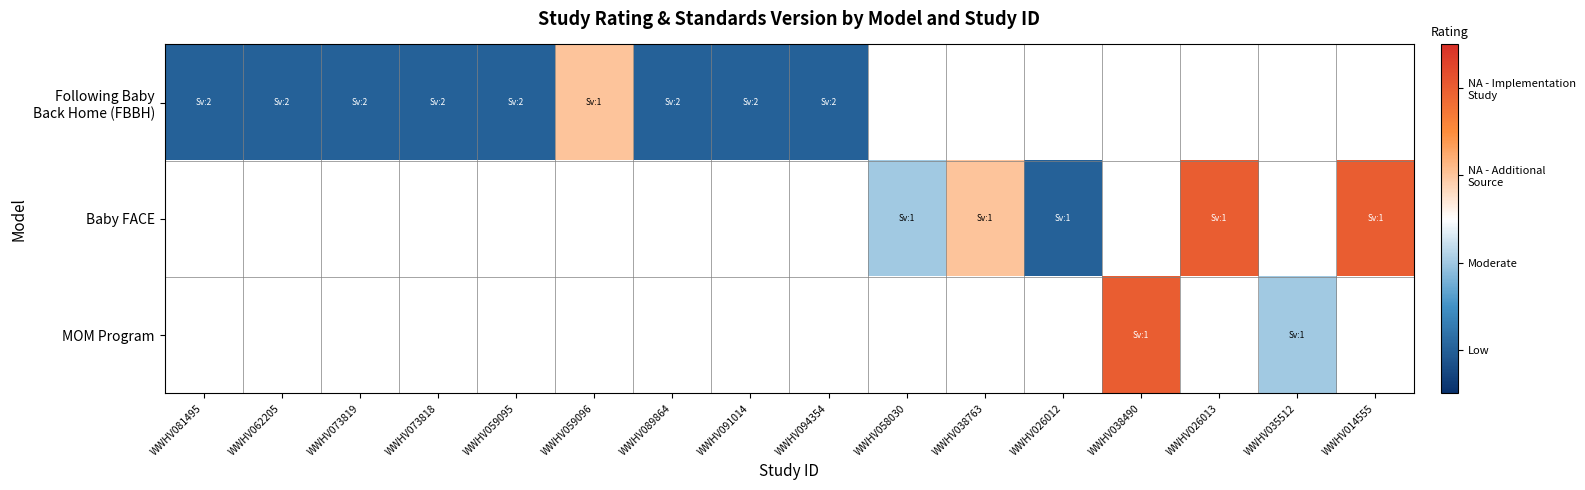

What is the smallest value displayed?

1.0